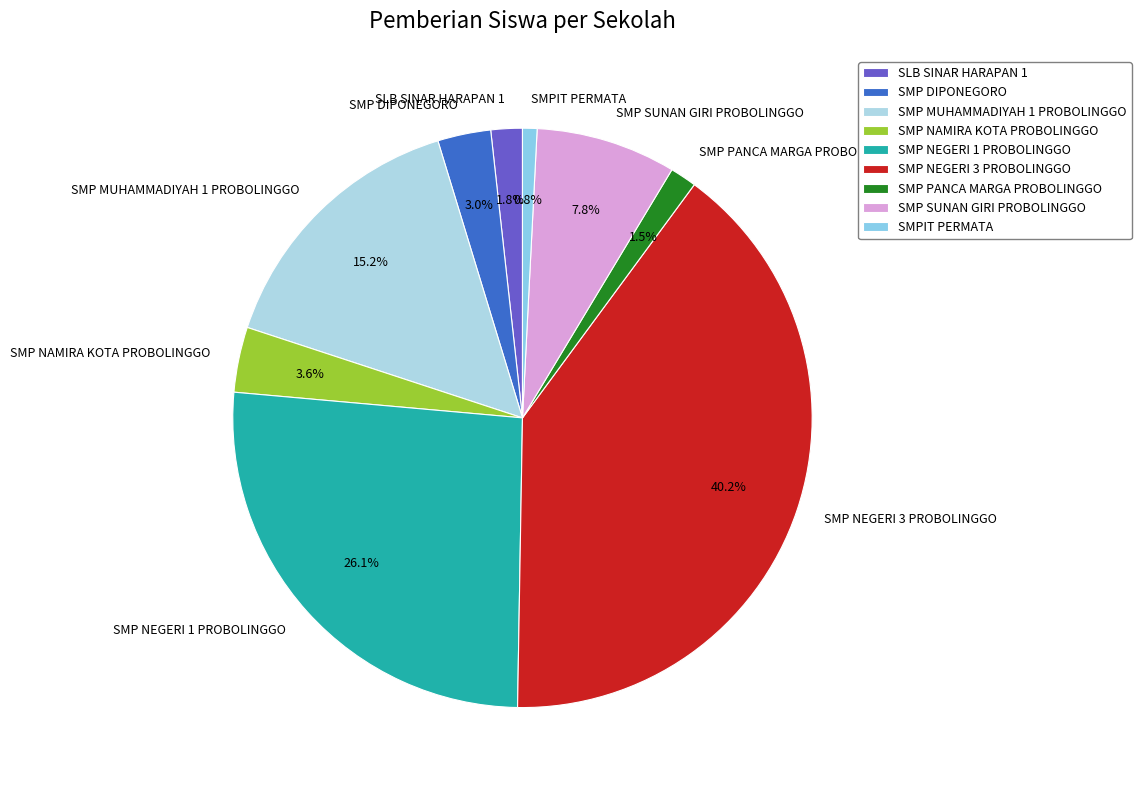

Which category has the smallest portion of the pie?

SMPIT PERMATA